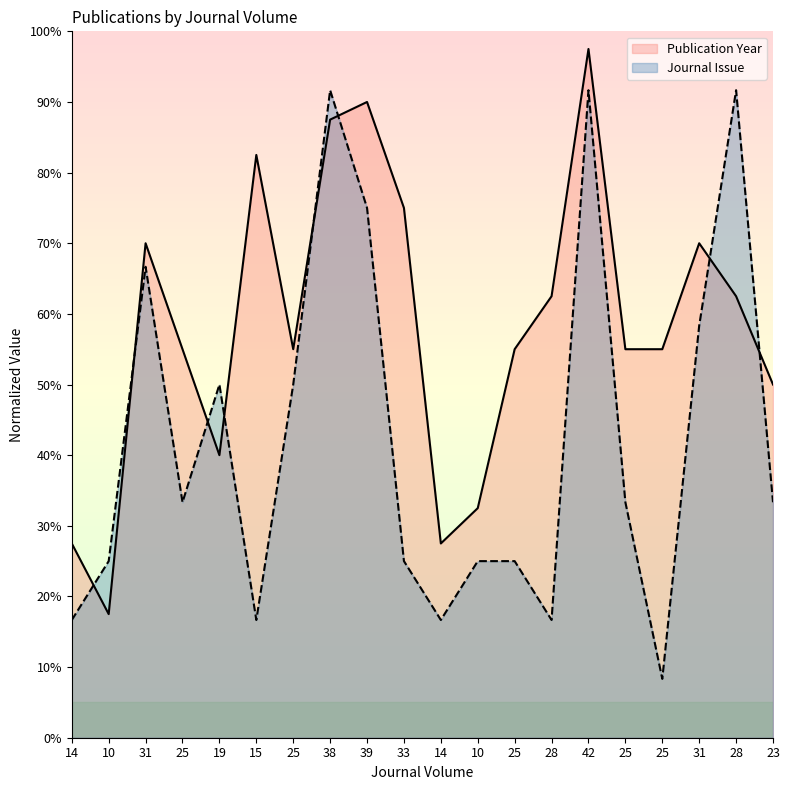

Read the Publication Year value at 28.

62.5